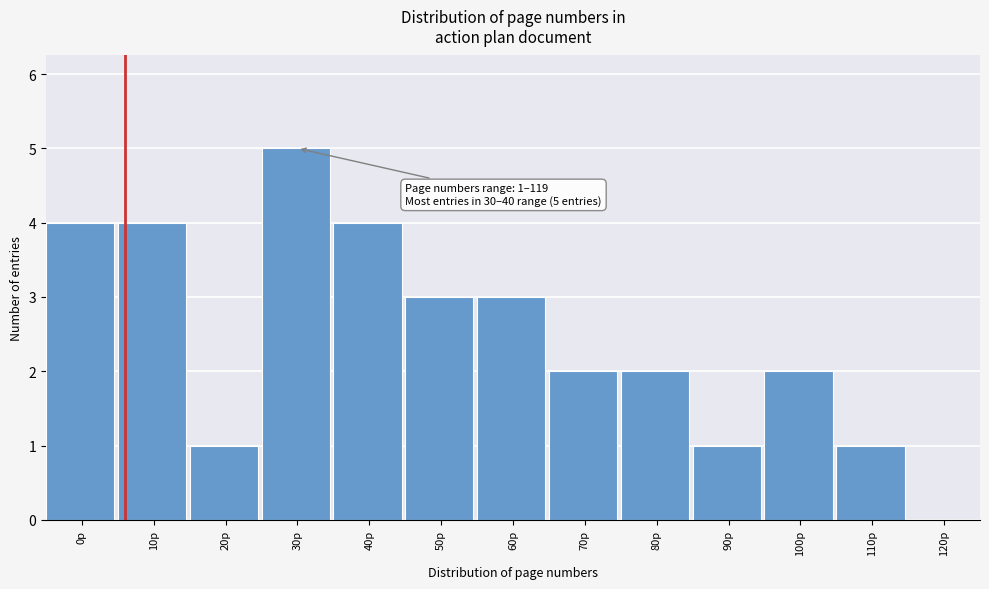

Reading right to left, list all the values displayed in this chart.

120p=0	110p=1	100p=2	90p=1	80p=2	70p=2	60p=3	50p=3	40p=4	30p=5	20p=1	10p=4	0p=4